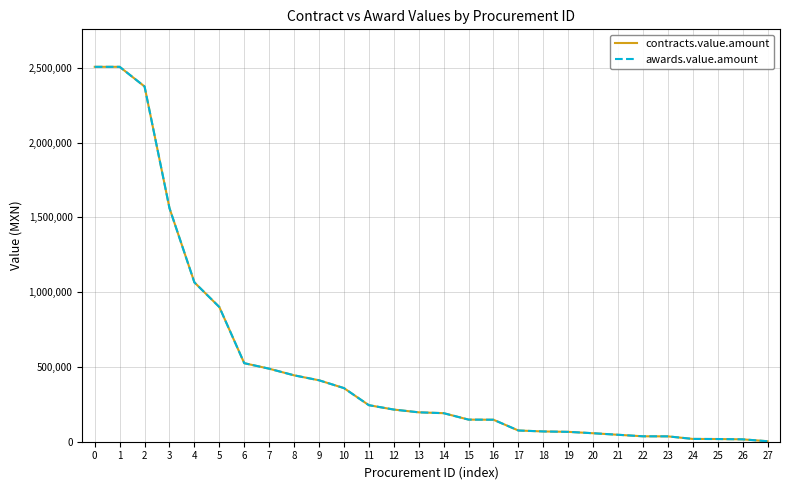

Which series has the largest total across all categories?

contracts.value.amount